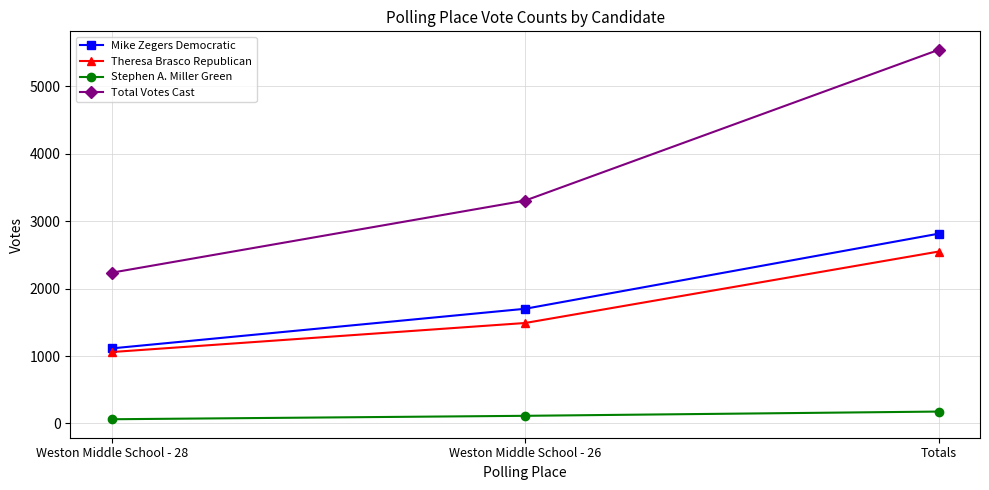

What is the spread (max minus min) of values at Weston Middle School - 28?

2174